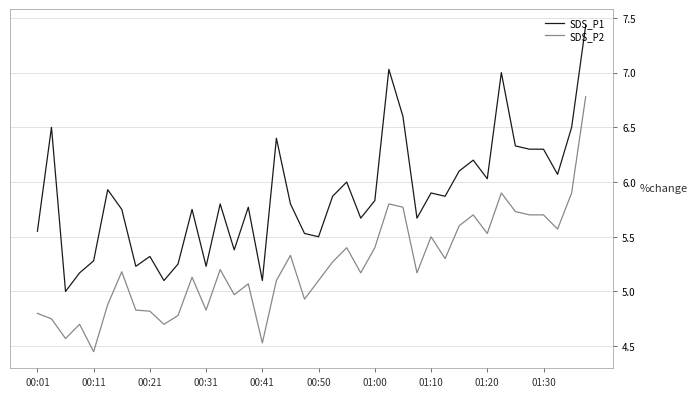

True or false: SDS_P2 has more than 2 points higher than both neighbors.

True